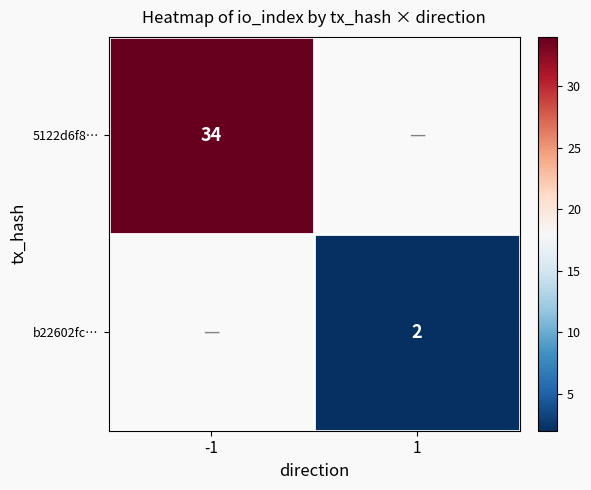

True or false: b22602fc… has a value of 2 at 1.

True